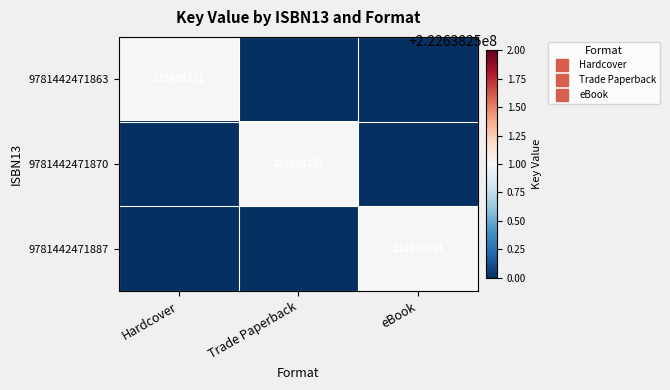

What is the maximum value shown in the chart?

222638251